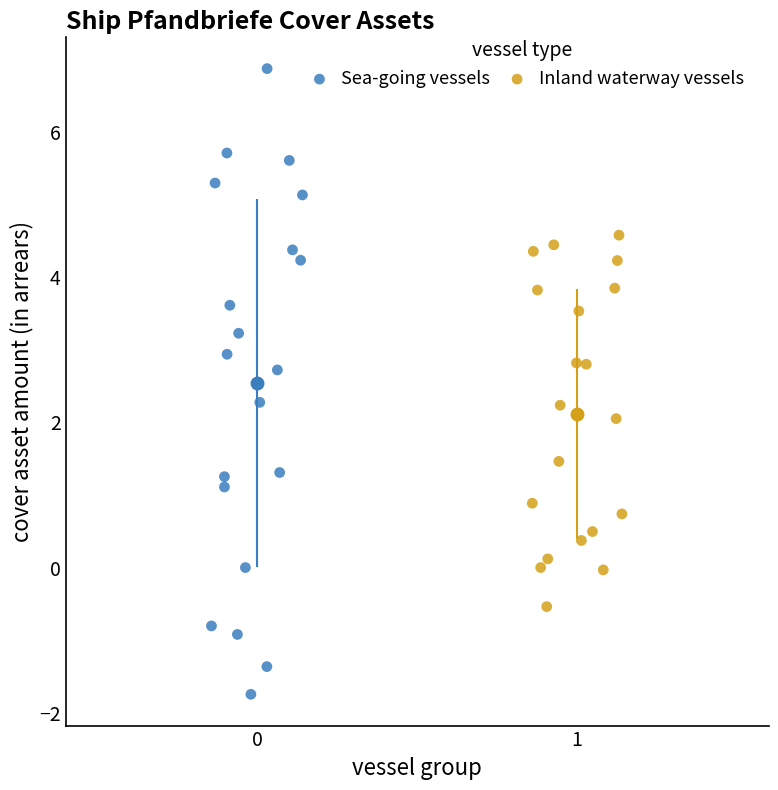

Which series reaches the maximum Y coordinate?

Sea-going vessels